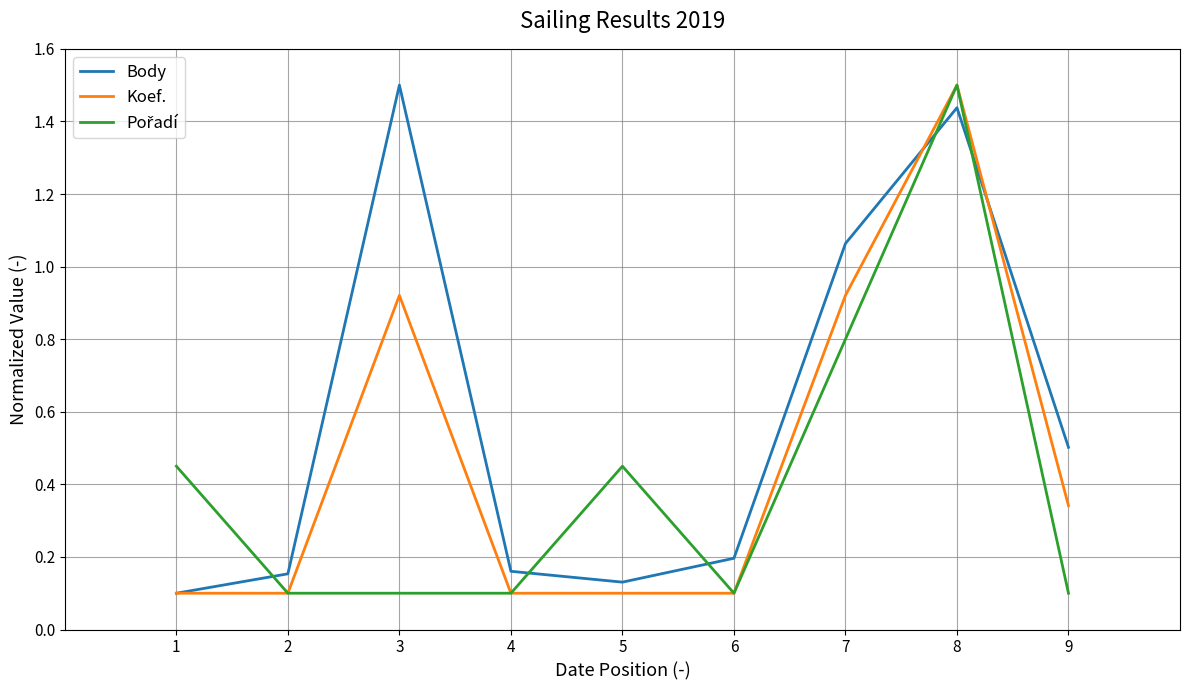

At which category is the sum across all series the highest?

8